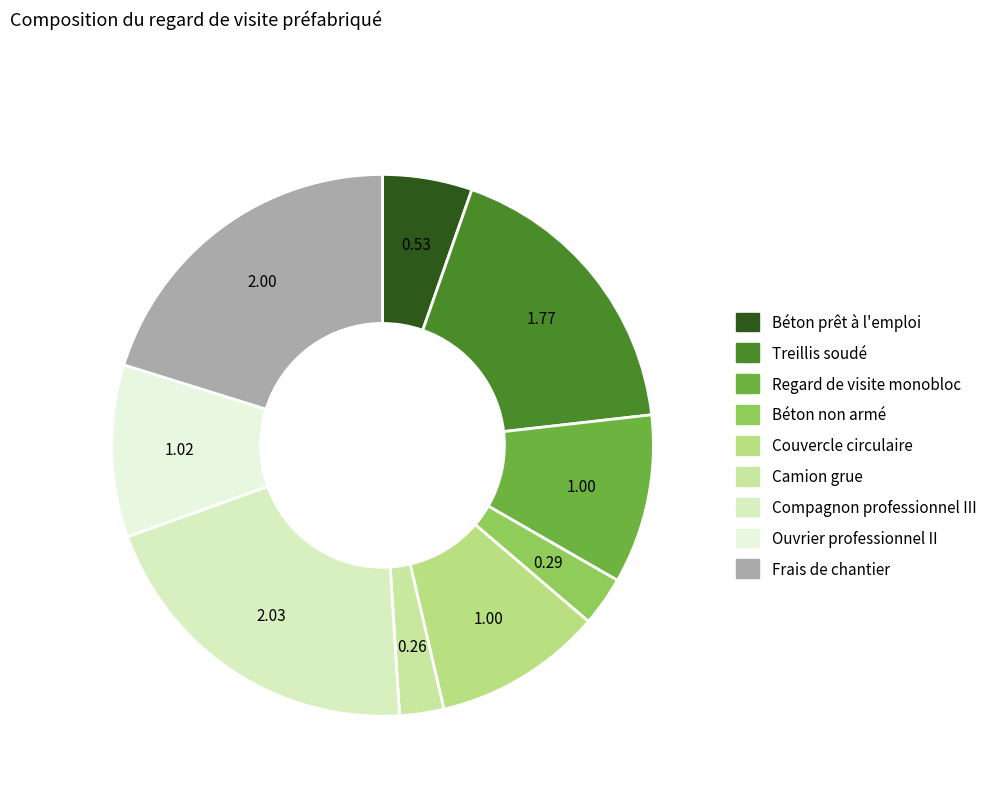

What is the largest slice in the pie chart?

Compagnon professionnel III